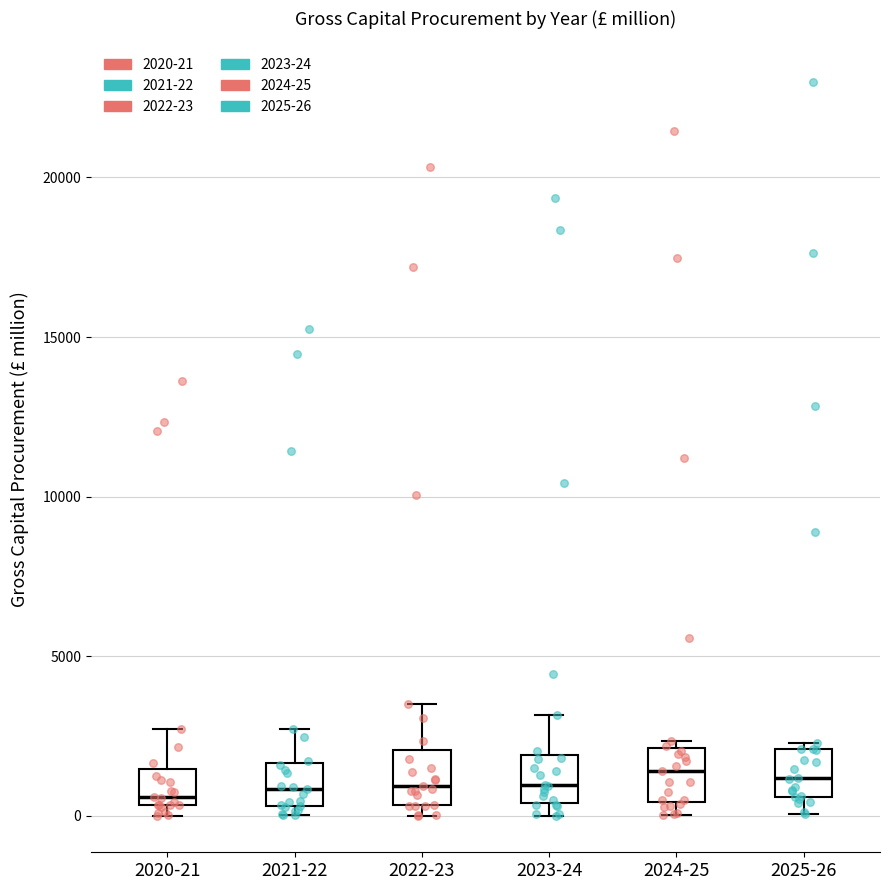

Reading left to right, transcribe this box plot: for each box, give where its median line is, the range the box spans, and where its two whiskers end, as read against the y-axis. The values are not printed on the chart, so give them approximately, as read against the axis.

2020-21: median 500 (just above the box's lower edge), box 500 to 1500, whiskers 0 to 2500
2021-22: median 1000, box 500 to 1500, whiskers 0 to 2500
2022-23: median 1000, box 500 to 2000, whiskers 0 to 3500
2023-24: median 1000, box 500 to 2000, whiskers 0 to 3000
2024-25: median 1500, box 500 to 2000, whiskers 0 to 2500
2025-26: median 1000, box 500 to 2000, whiskers 0 to 2500